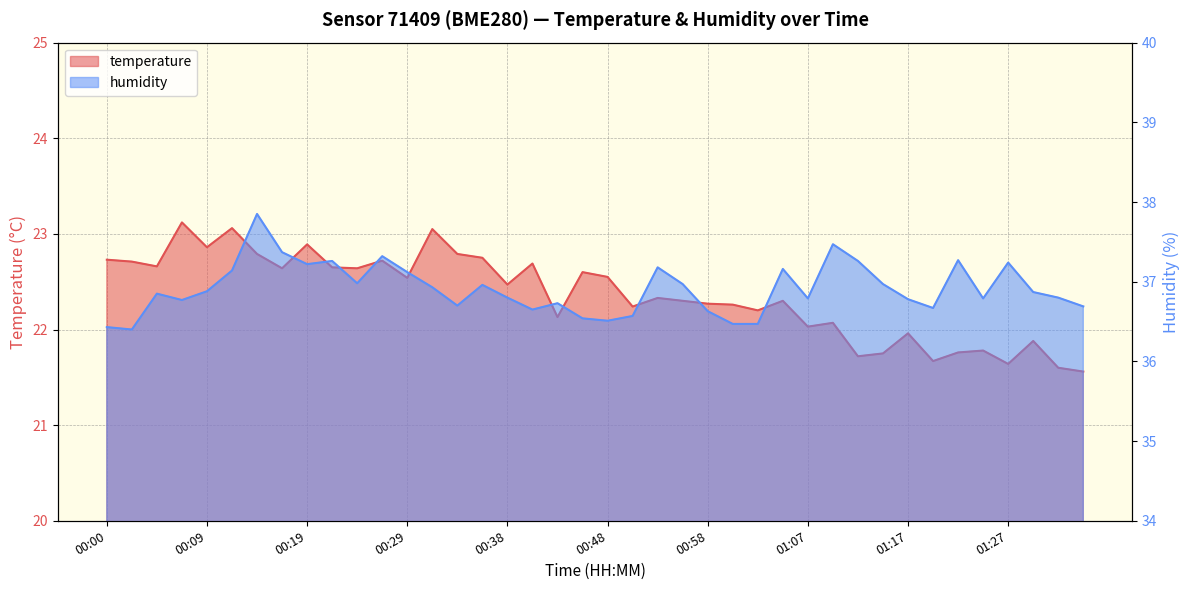

Which label corresponds to the largest value in the chart?

00:14